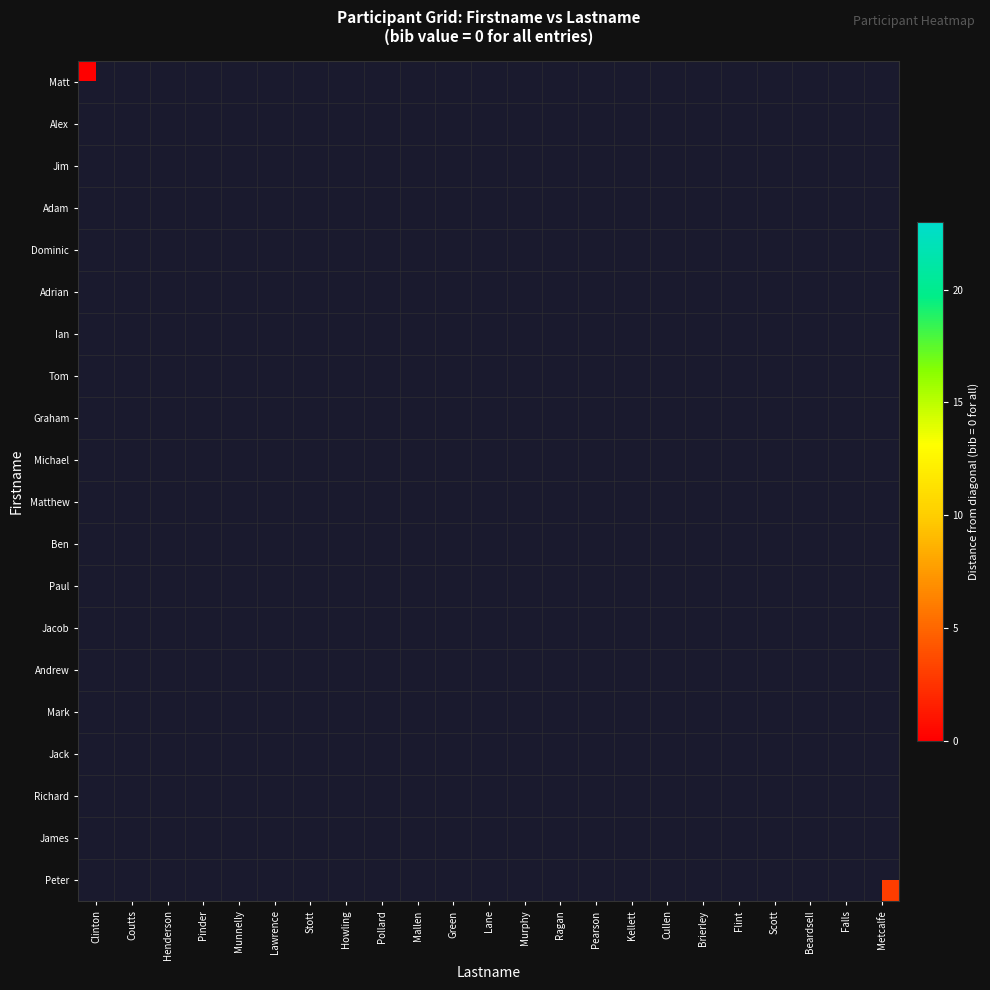

Rank the series at Kellett from highest to lowest value.

Matt, Alex, Jim, Adam, Dominic, Adrian, Ian, Tom, Graham, Michael, Matthew, Ben, Paul, Jacob, Andrew, Mark, Jack, Richard, James, Peter